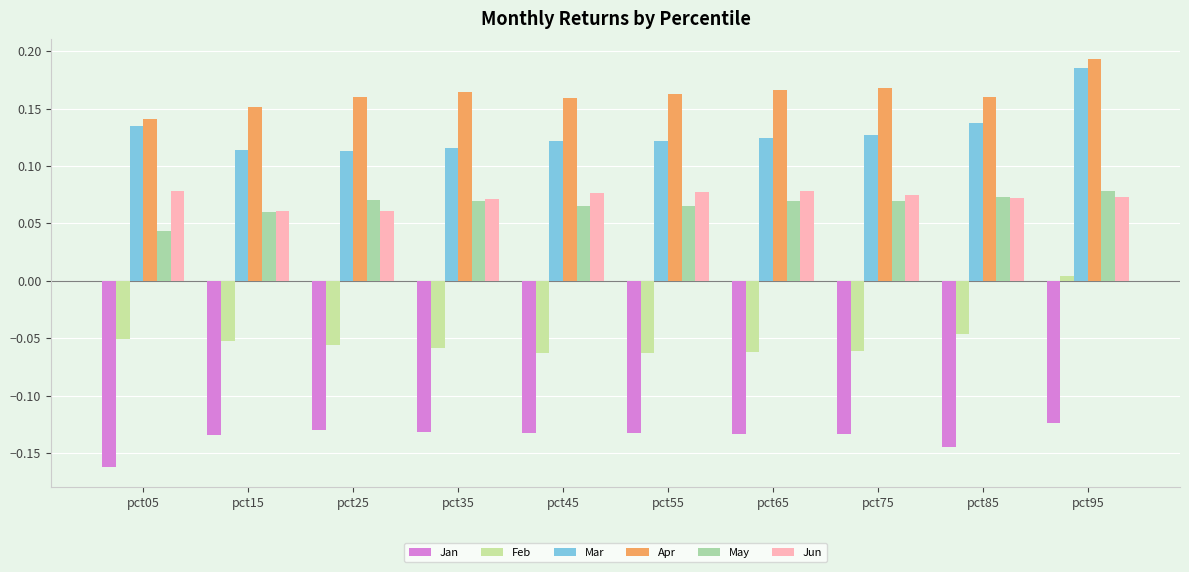

What is the total value across all series at pct85?

0.3